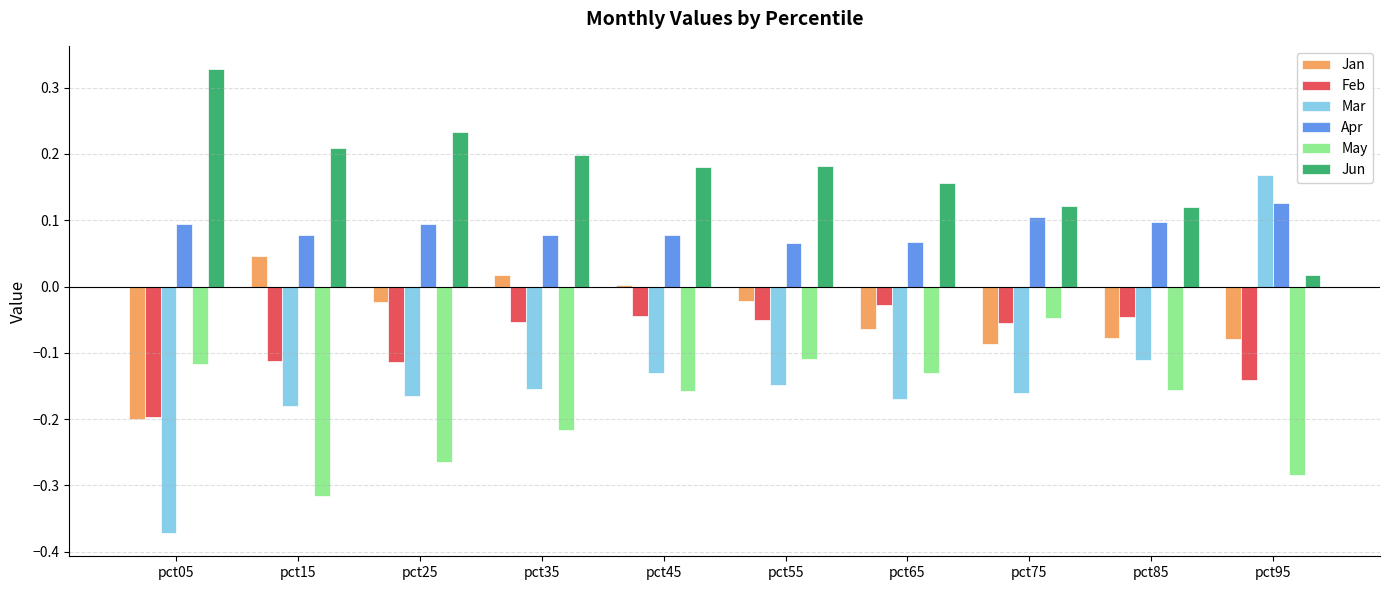

Is the value of Jan at pct15 greater than the value of Mar at pct25?

Yes